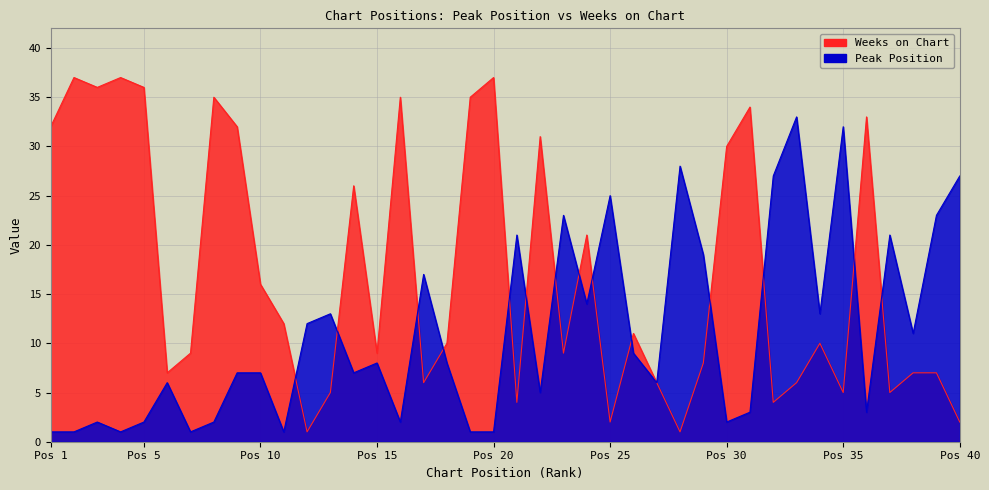

What is the sum of the Weeks on Chart values at 39 and 4?

44